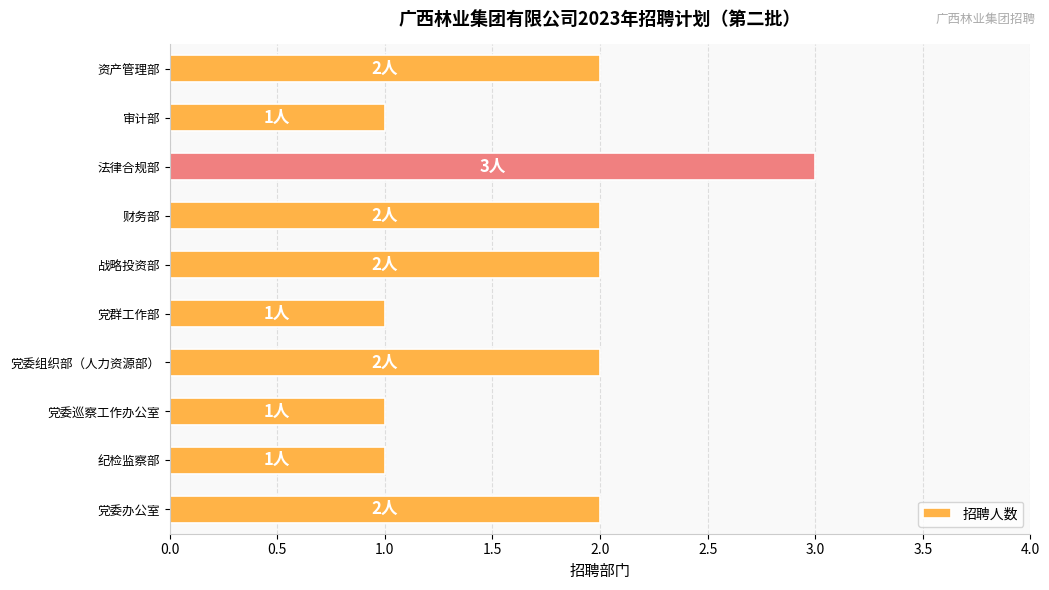

How many bars are there in total?

10